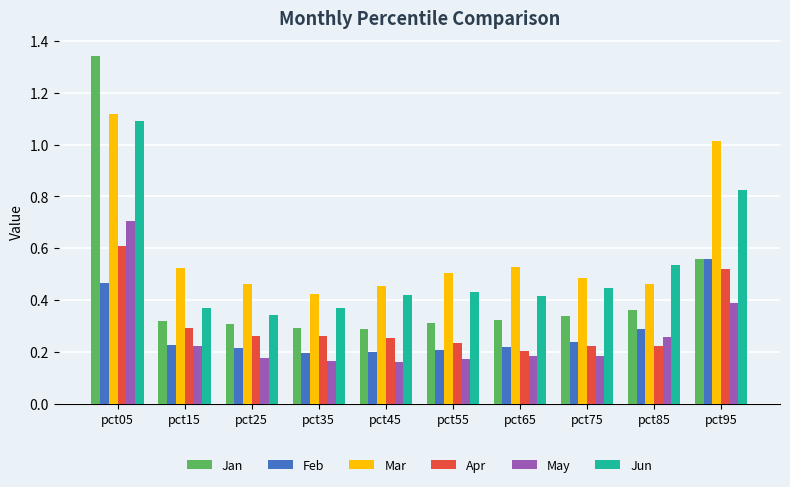

Which series has the widest spread of values?

Jan